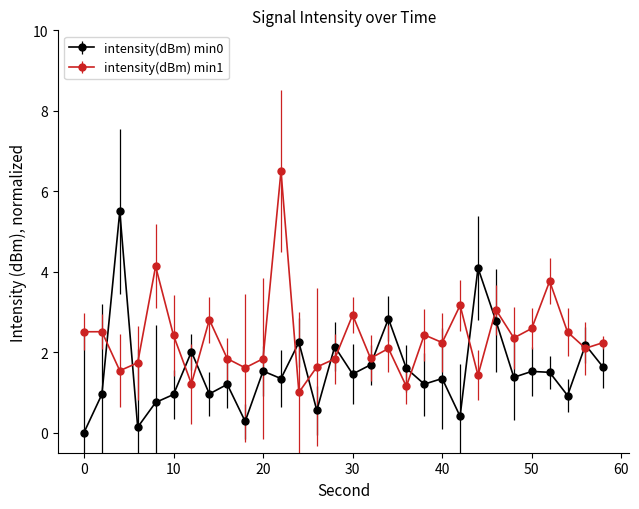

Which series has the largest total across all categories?

intensity(dBm) min1